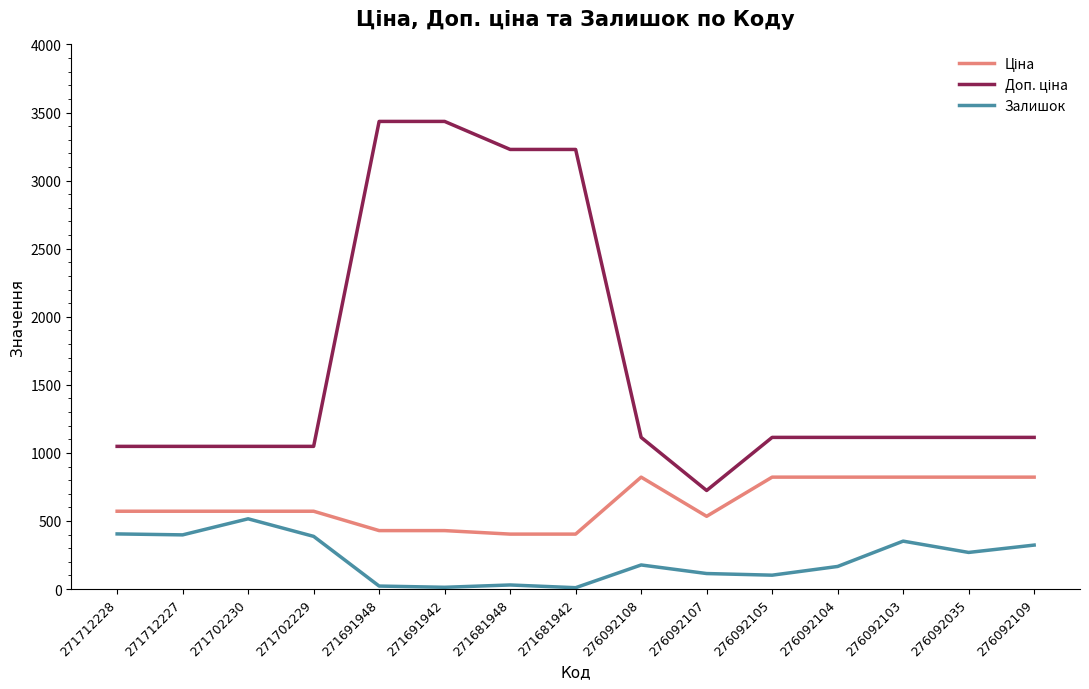

What is the sum of the Залишок values at 276092109 and 276092103?

675.0